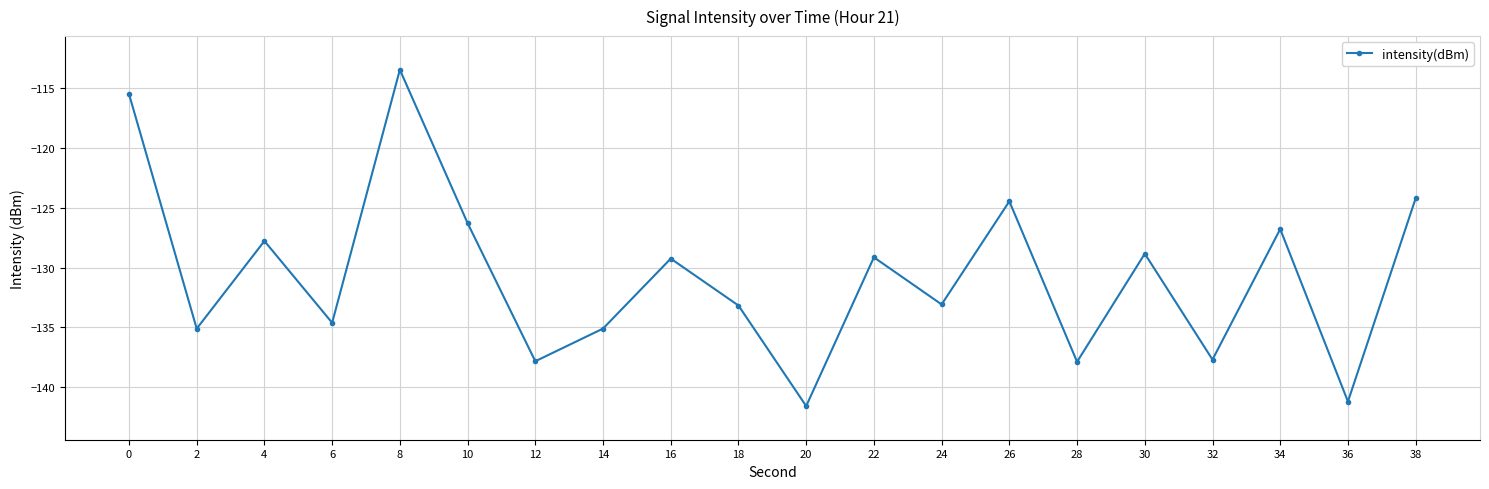

At which label is the value closest to -127?

34